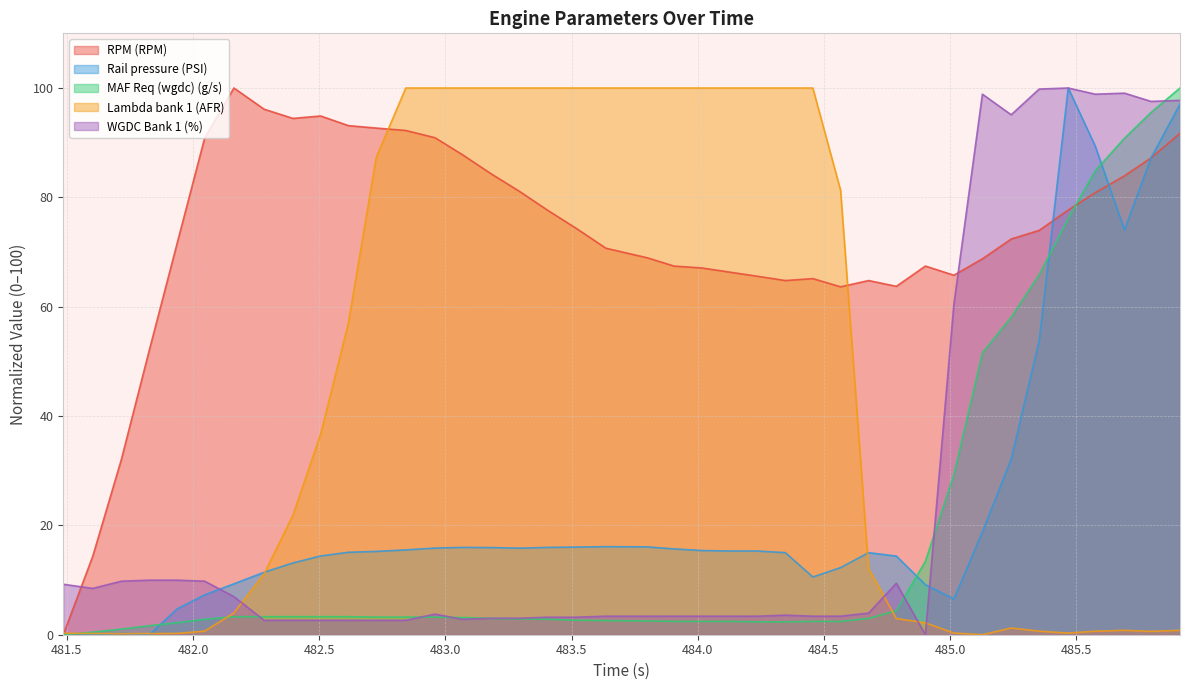

Which series has the widest spread of values?

RPM (RPM)